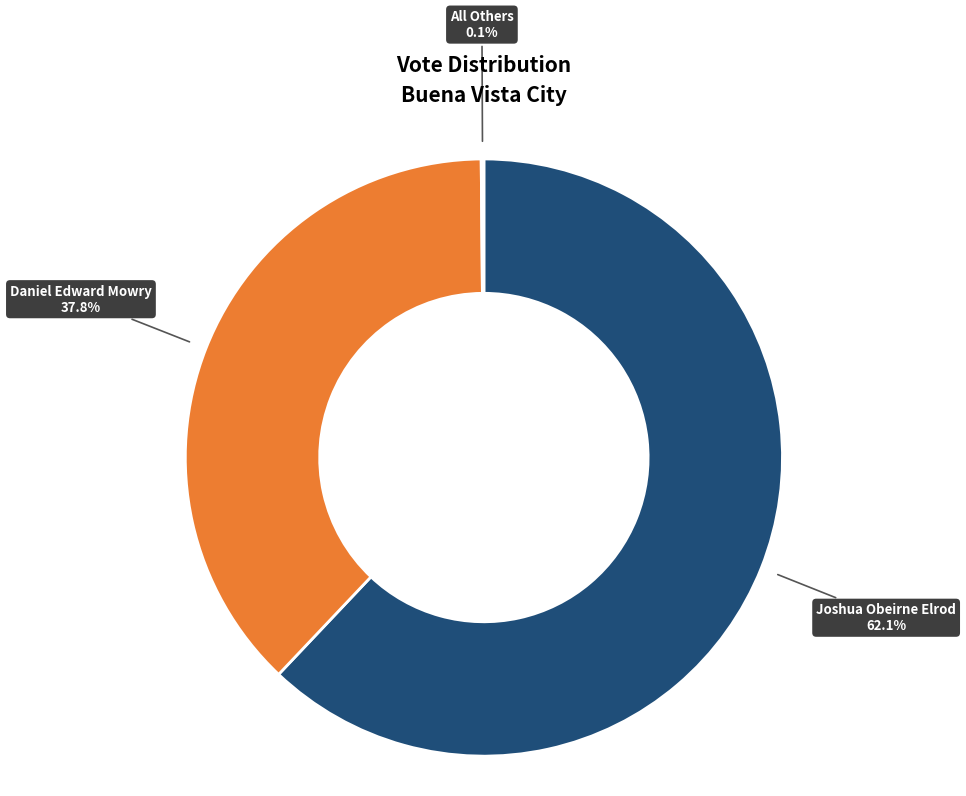

Is there any slice that represents more than half of the pie?

Yes